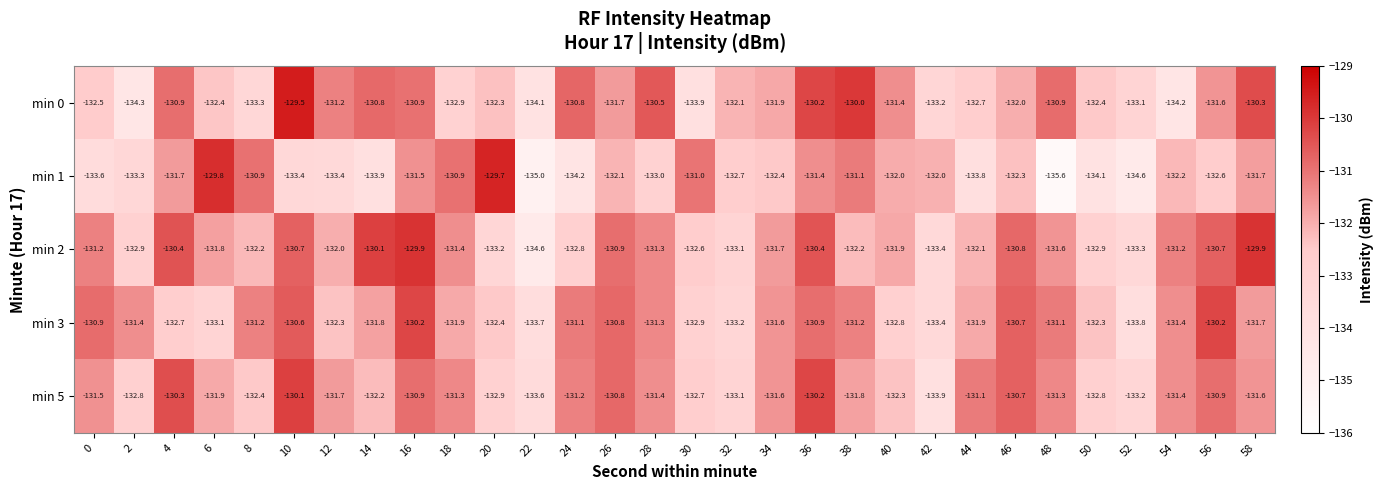

Rank the series at 2 from lowest to highest value.

min 0, min 1, min 2, min 5, min 3